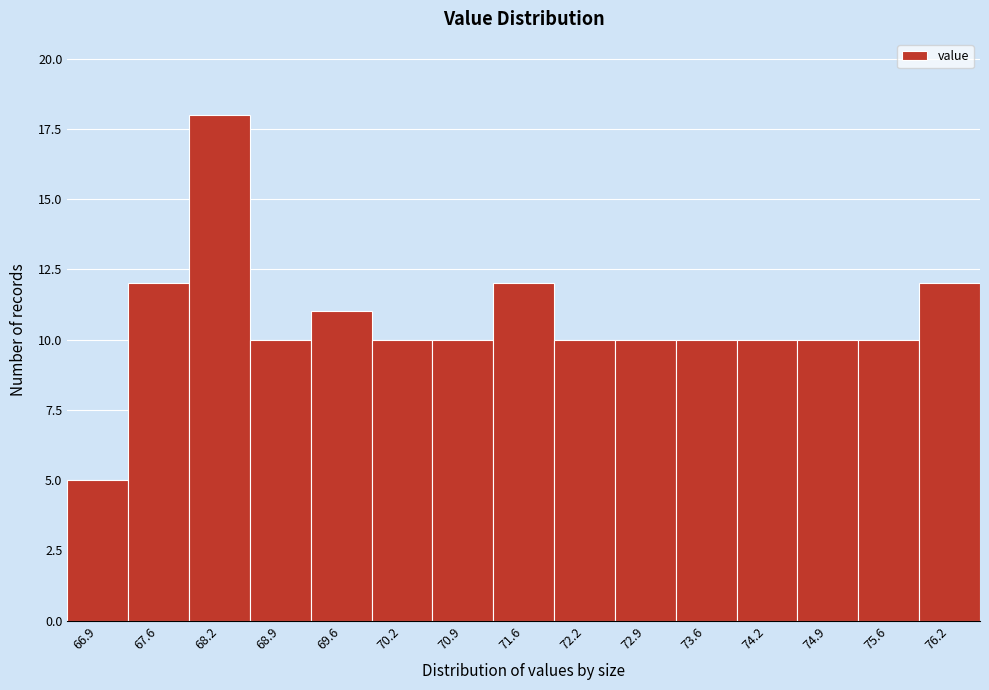

Reading right to left, transcribe all the data shown in this chart.

12	10	10	10	10	10	10	12	10	10	11	10	18	12	5